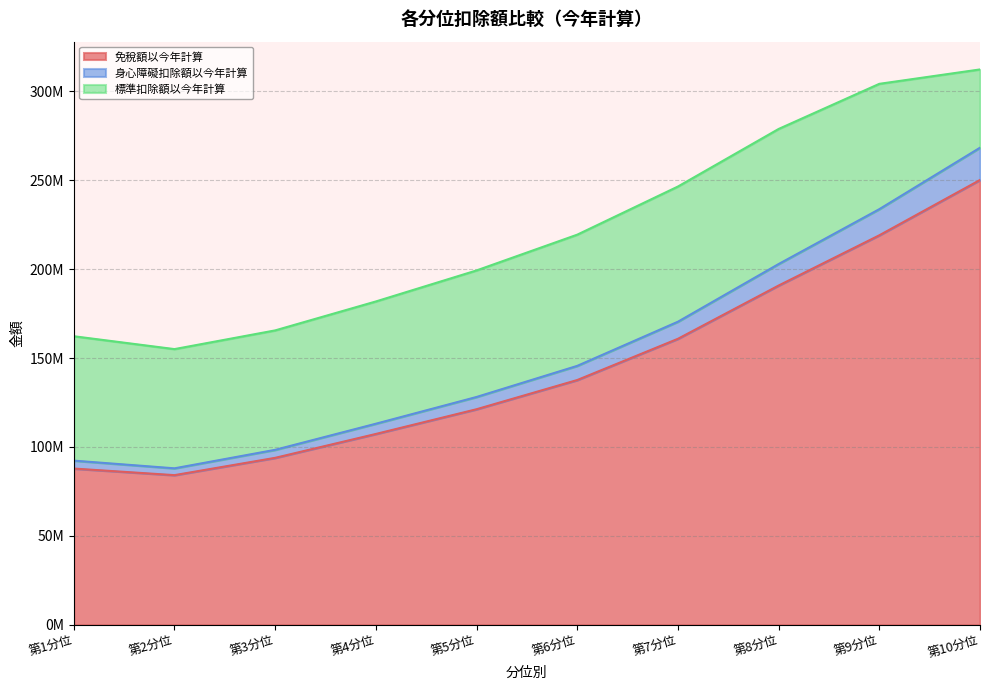

How many values in the 免稅額以今年計算 series are below 137642710?

5